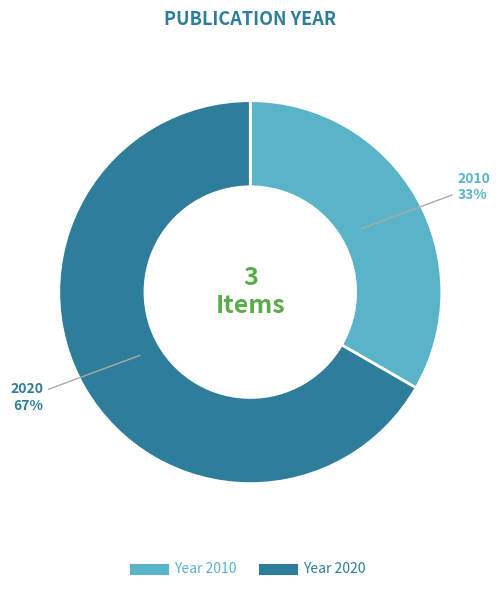

To the nearest percent, what is the average slice percentage?

50%